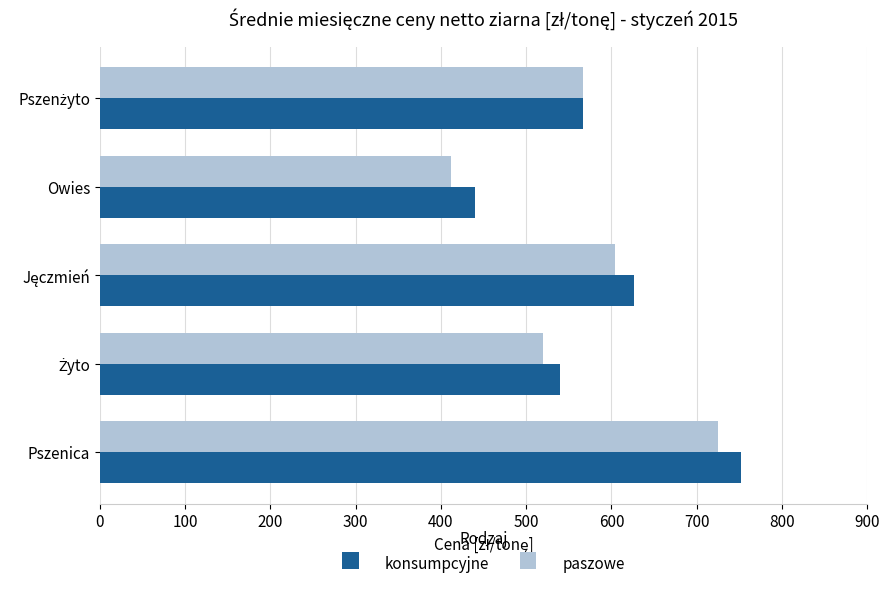

What are all the series names shown in the legend?

konsumpcyjne, paszowe